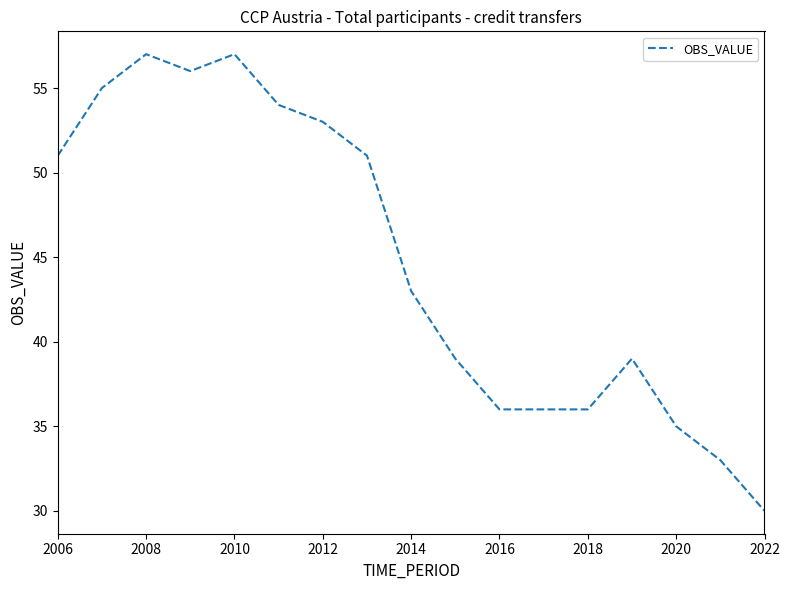

What is the maximum value shown in the chart?

57